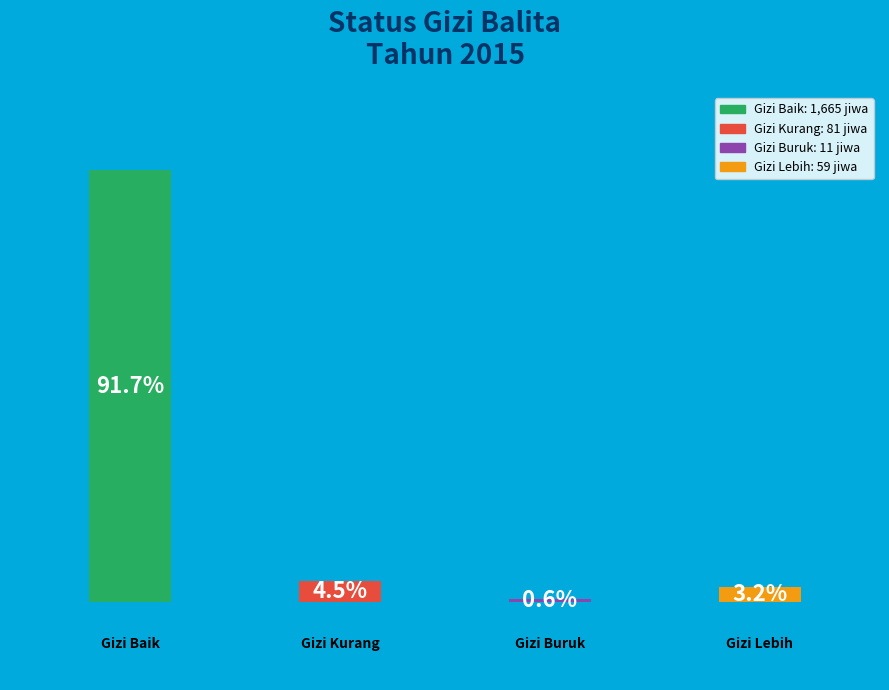

Rank the categories by value from highest to lowest.

Balita Dengan Status Gizi Baik (jiwa), Balita Dengan Status Gizi Kurang (jiwa), Balita Dengan Status Gizi Lebih (jiwa), Balita Dengan Status Gizi Buruk (jiwa)